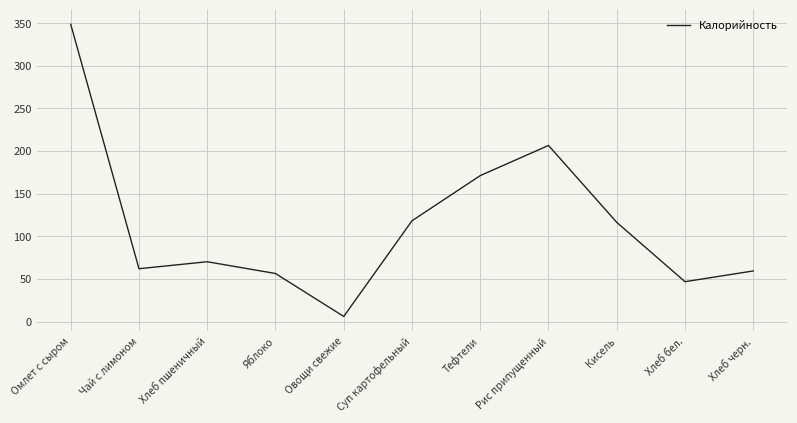

At which category does the data reach its first local valley?

Чай с лимоном